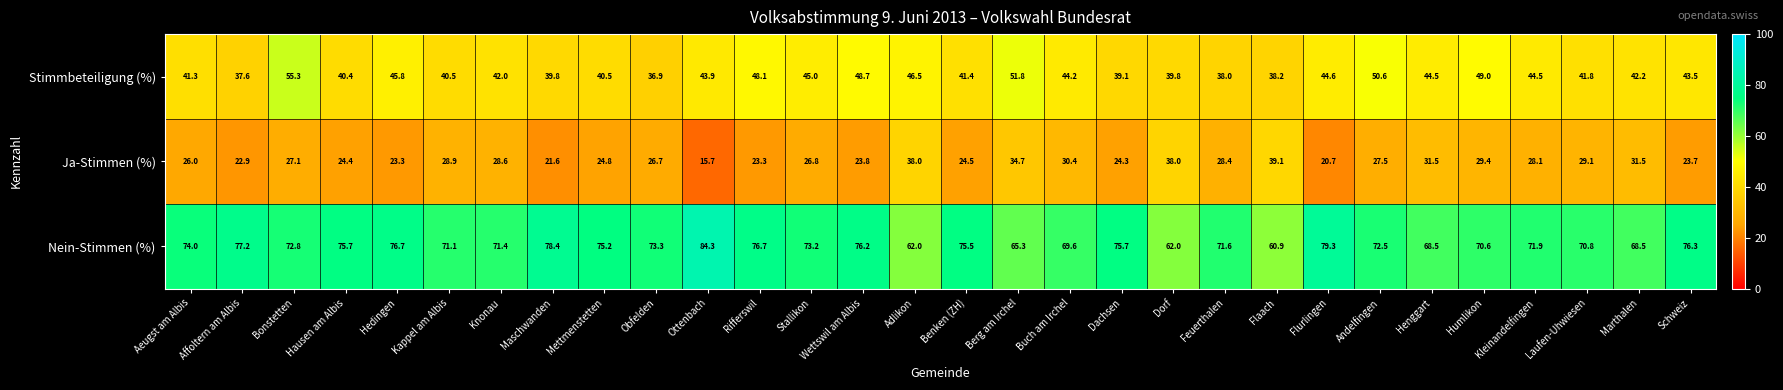

Rank the series at Rifferswil from highest to lowest value.

Nein-Stimmen (%), Stimmbeteiligung (%), Ja-Stimmen (%)